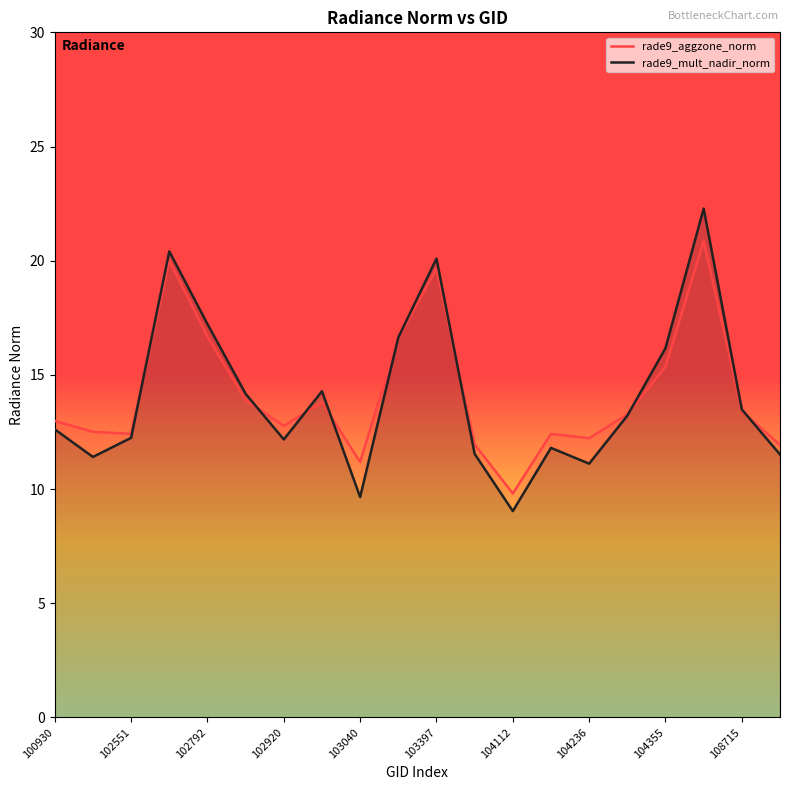

In rade9_mult_nadir_norm, how many points are higher than both neighbors (excluding endpoints)?

5